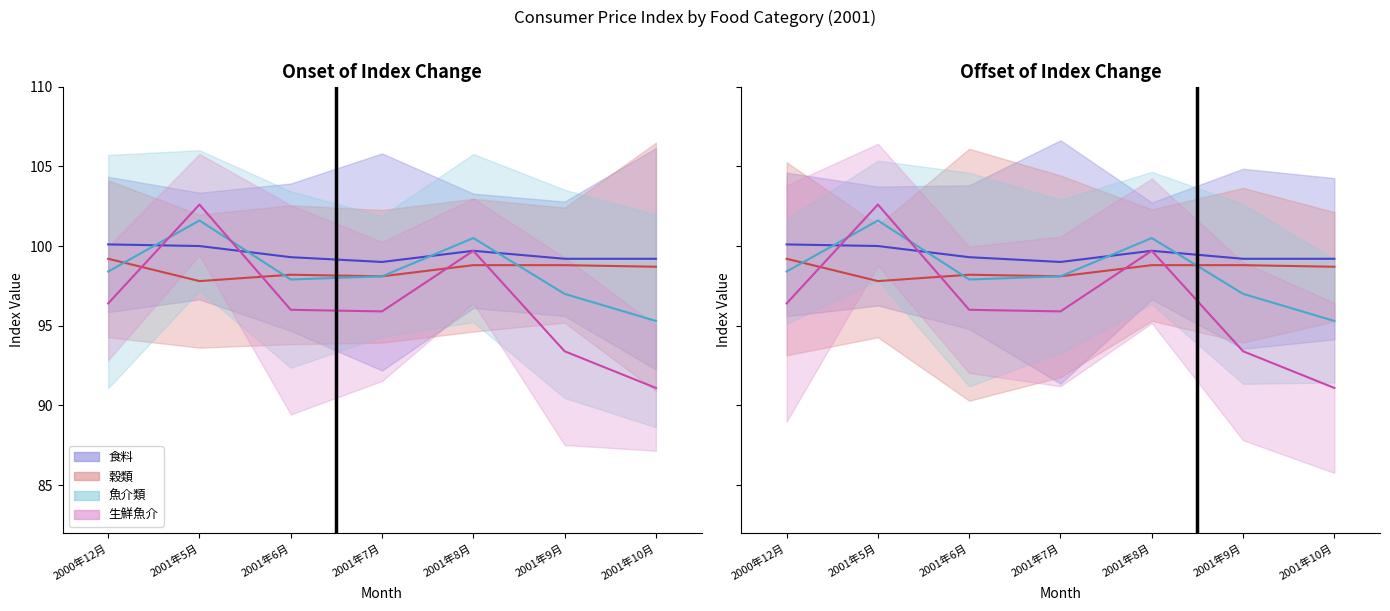

Is this an area chart (filled region under the line)?

No